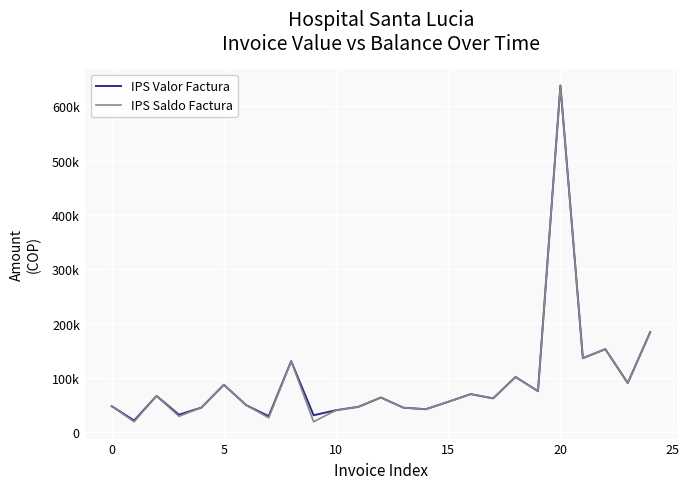

What are all the series names shown in the legend?

IPS Valor Factura, IPS Saldo Factura